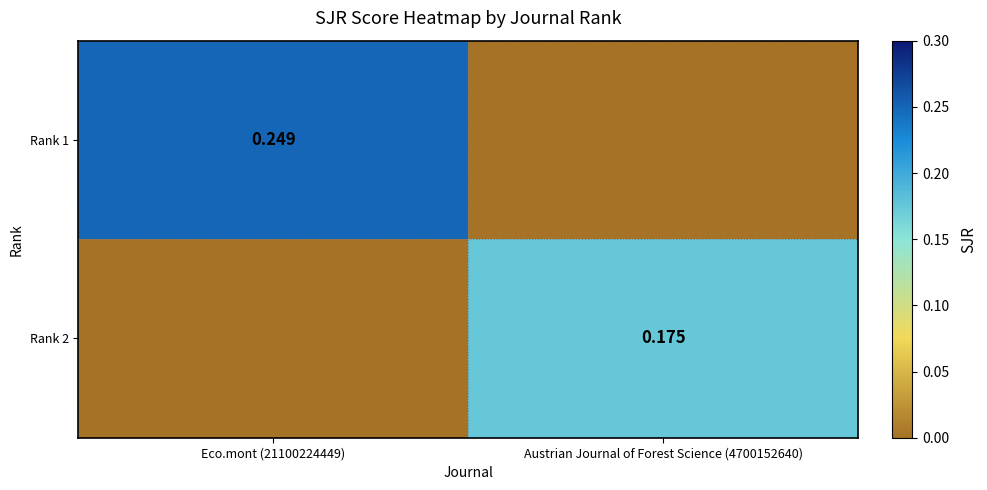

How many values in the Rank 2 series exceed 0?

1